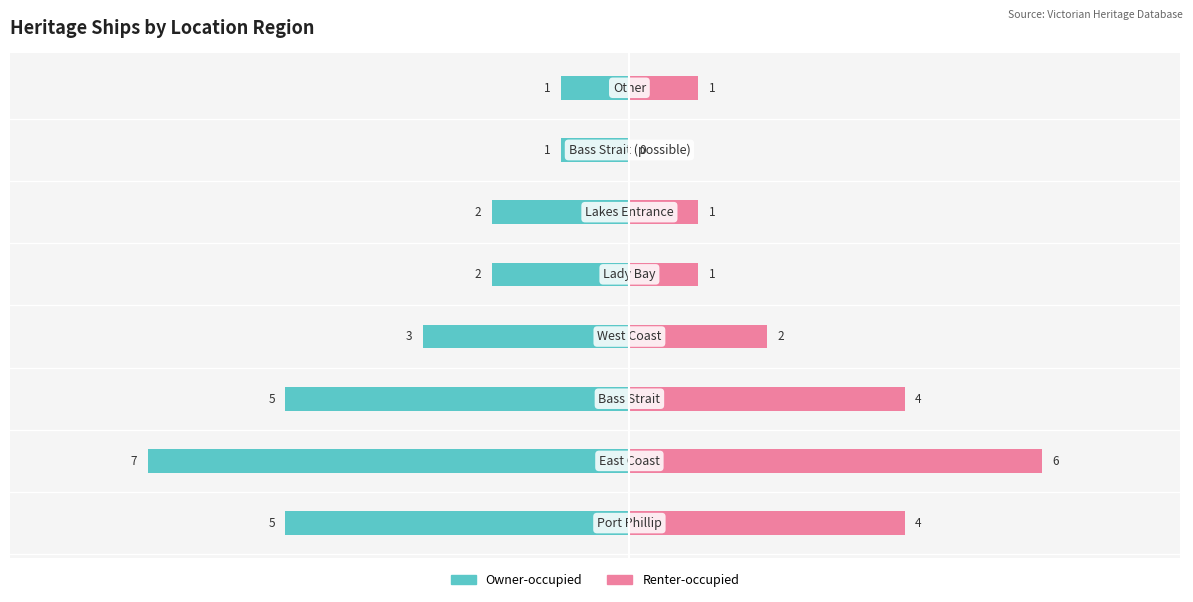

How many bars are there in each group?

2